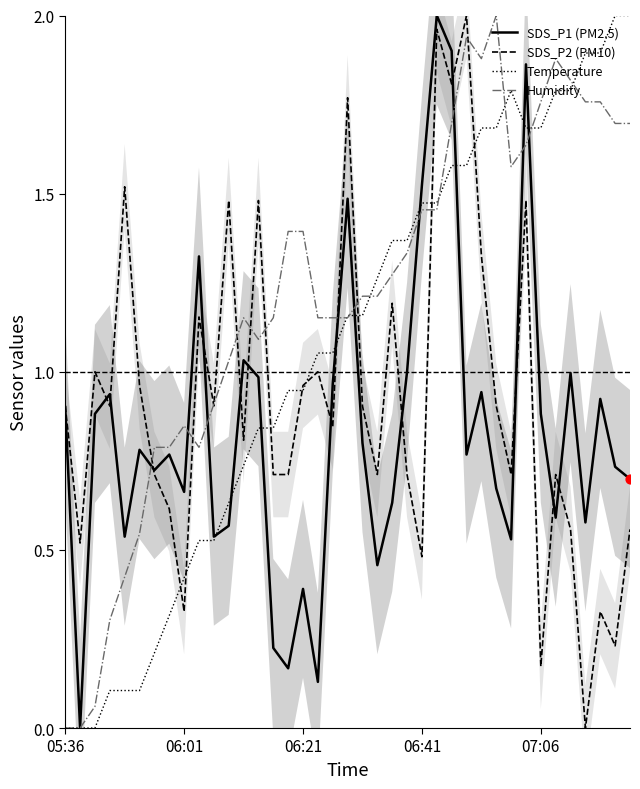

At which category is the sum across all series the highest?

26